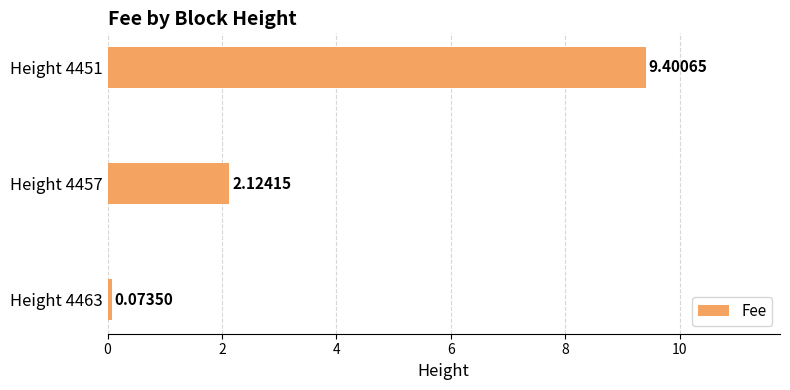

Rank the categories by value from highest to lowest.

Height 4451, Height 4457, Height 4463